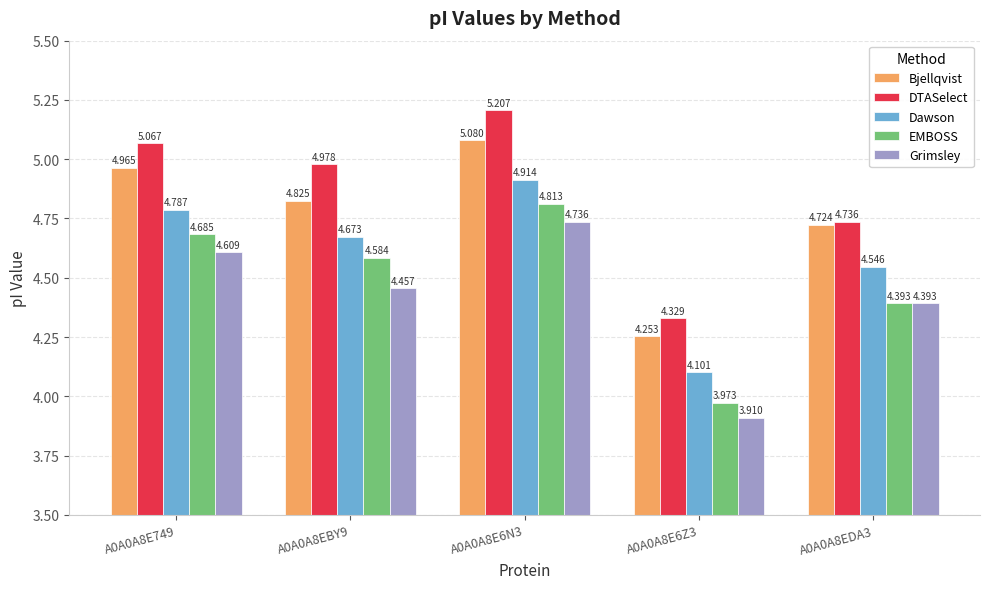

At A0A0A8EBY9, list the series in order from smallest to largest.

Grimsley, EMBOSS, Dawson, Bjellqvist, DTASelect